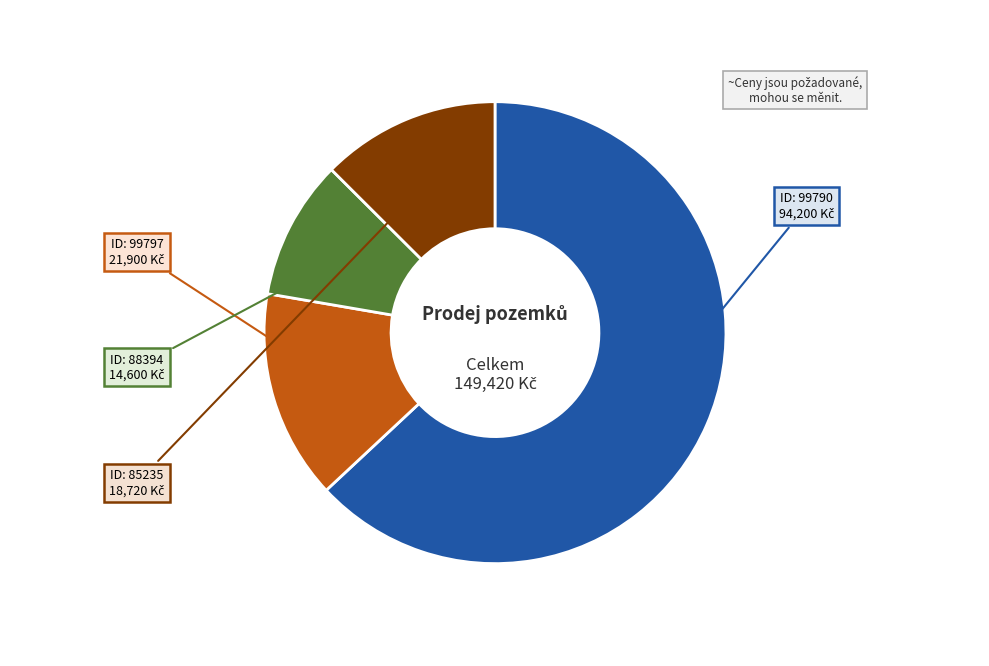

To the nearest percent, what is the difference between the largest and smallest slice percentages?

53%